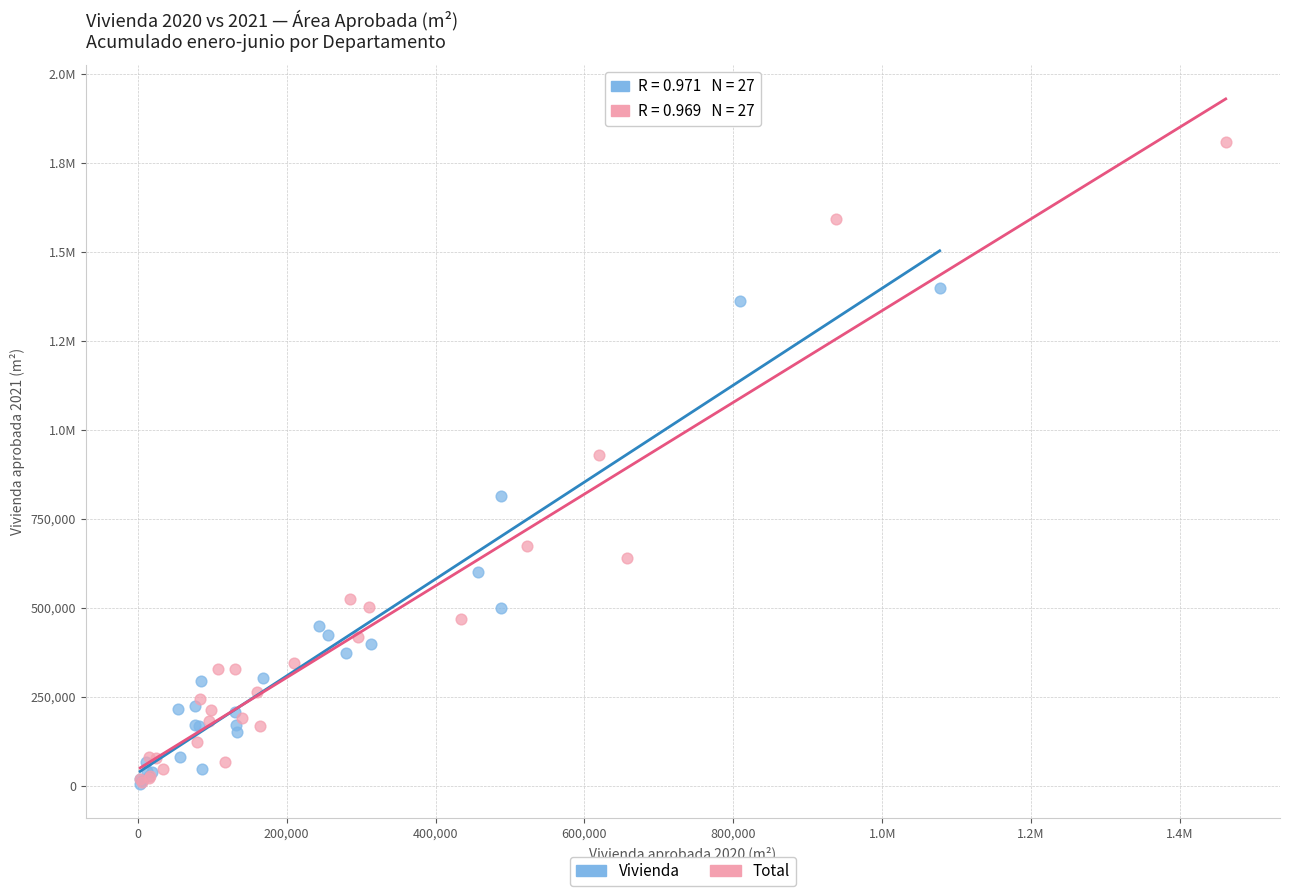

What are all the series names shown in the legend?

Vivienda, Total